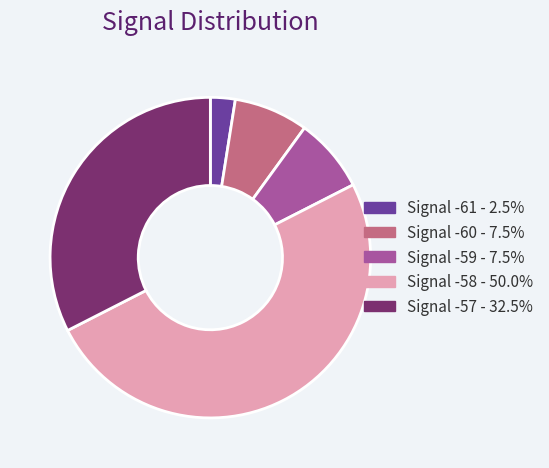

Is the sum of Signal -61 - 2.5% and Signal -58 - 50.0% greater than half?

Yes